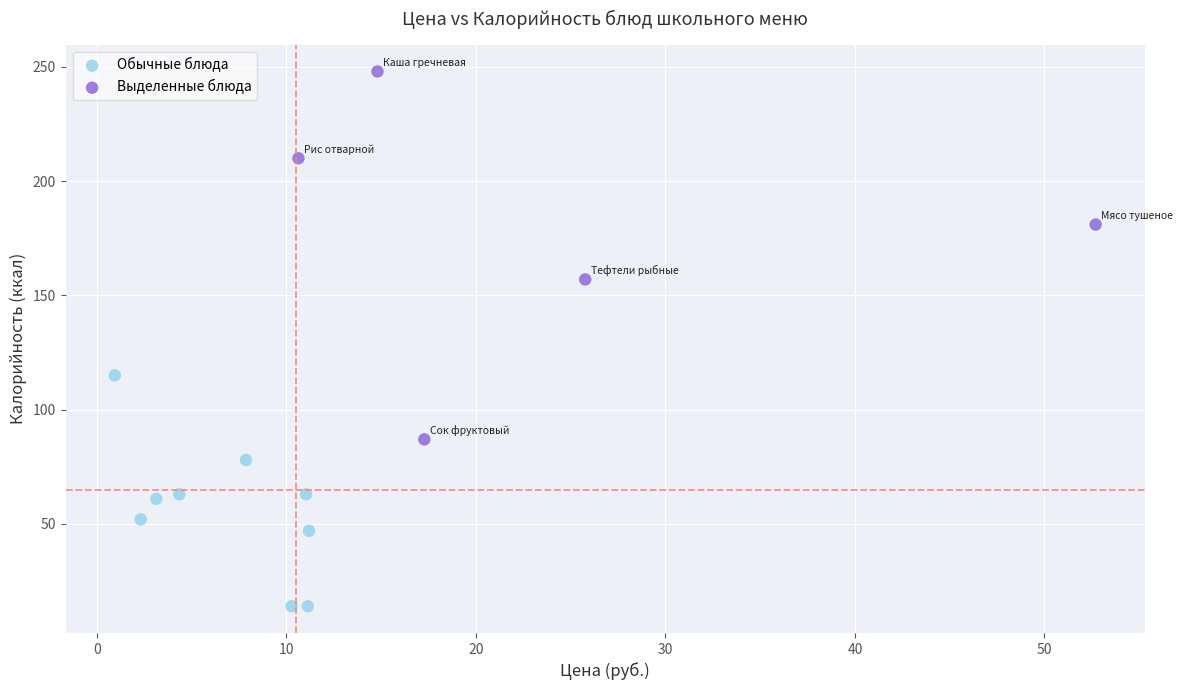

Which series has the widest spread of Y values?

Выделенные блюда